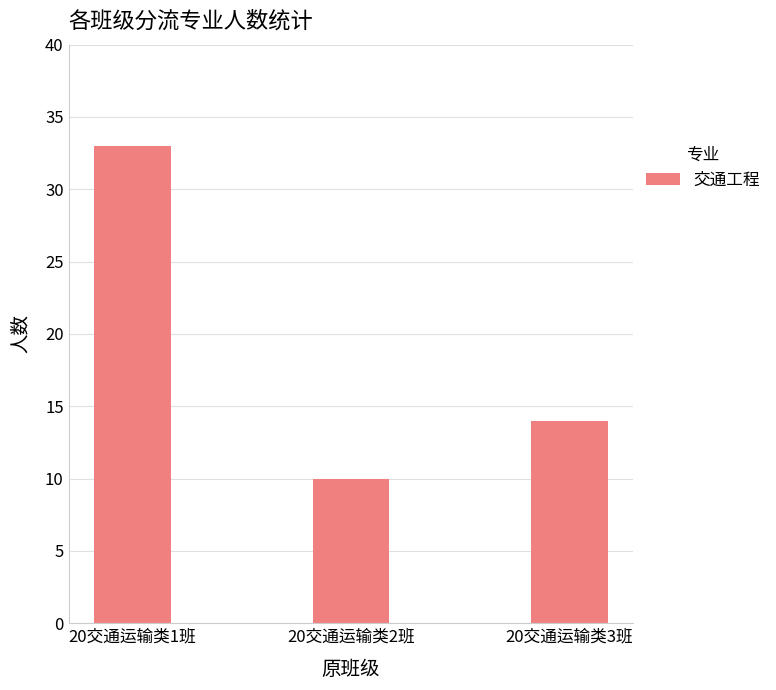

What is the average value?

19